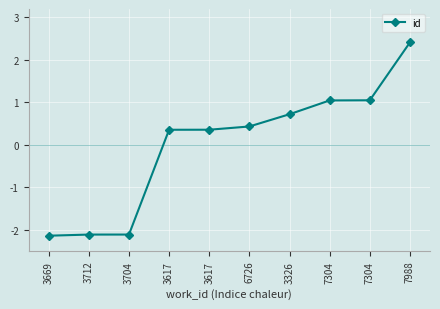

Does the chart display data point markers on the line(s)?

Yes